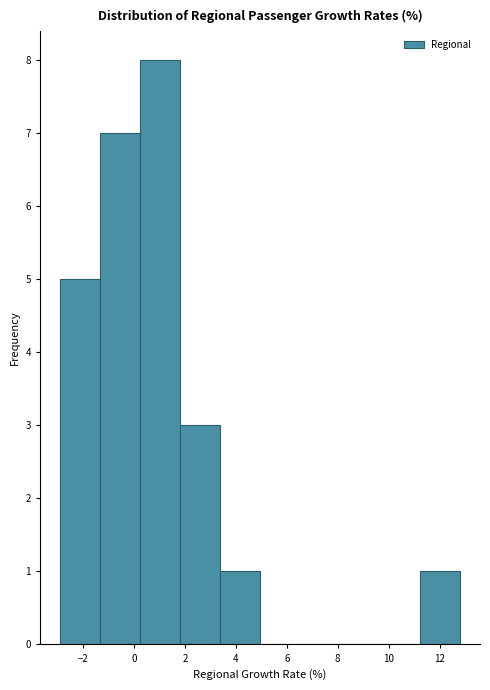

Reading left to right, list every bar in this chart as the range it spans on the x-axis followed by its height. Neither the bar edges nor the heights are printed on the chart, so give them approximately, as read against the axes.

-2.8 to -1.4: 5
-1.4 to 0.2: 7
0.2 to 1.8: 8
1.8 to 3.4: 3
3.4 to 5.0: 1
5.0 to 6.6: 0
6.6 to 8.0: 0
8.0 to 9.6: 0
9.6 to 11.2: 0
11.2 to 12.8: 1